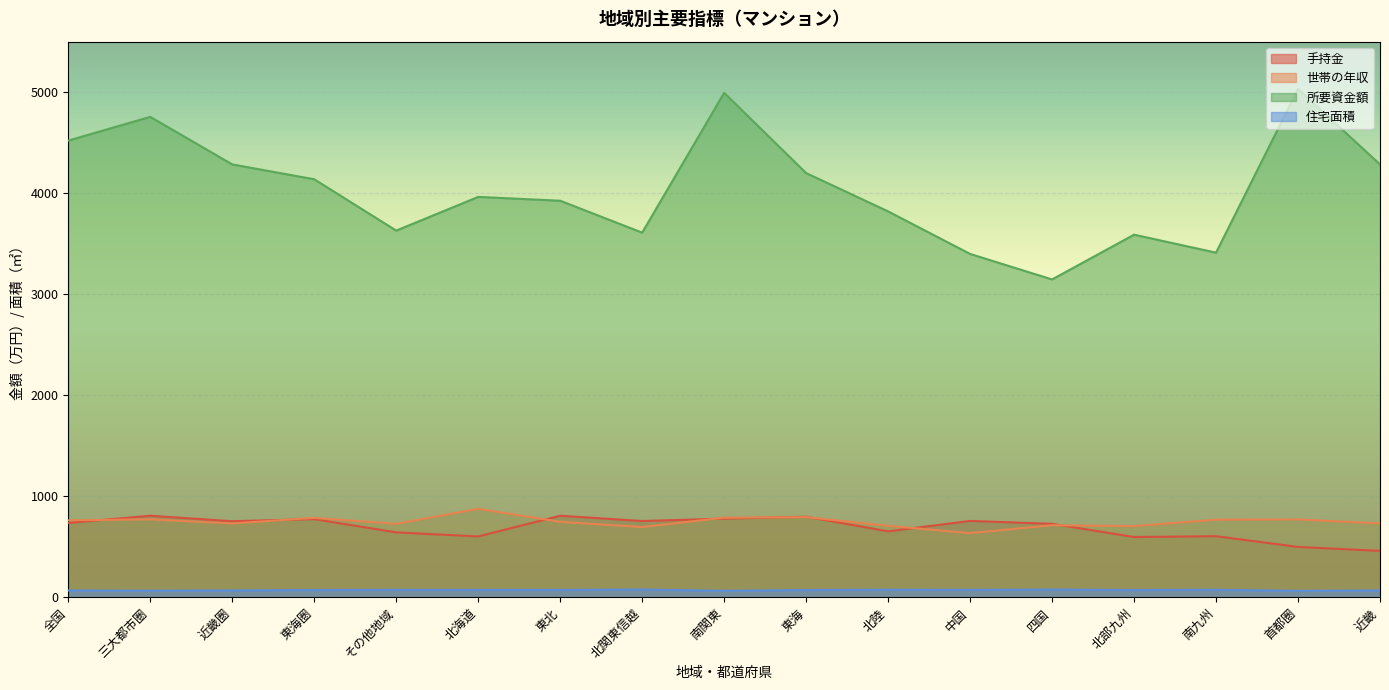

Which category has the lowest value in the 手持金 series?

近畿